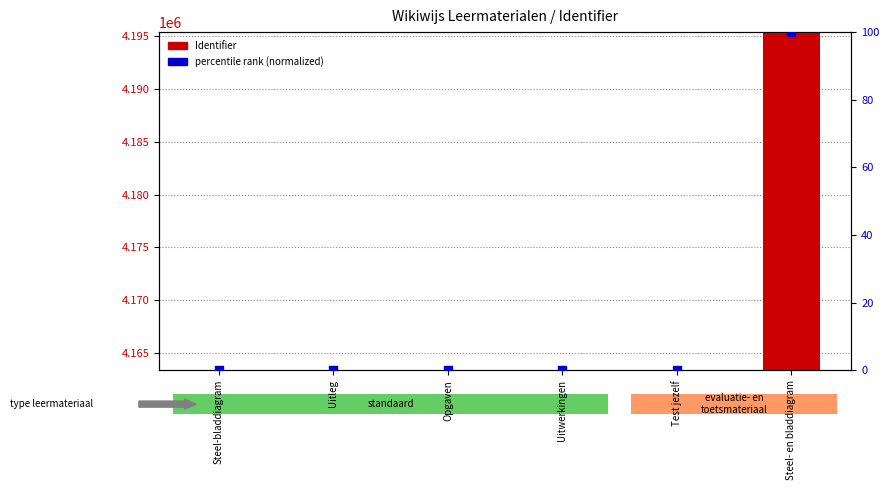

Which series contains the lowest Y value?

percentile rank within the sample